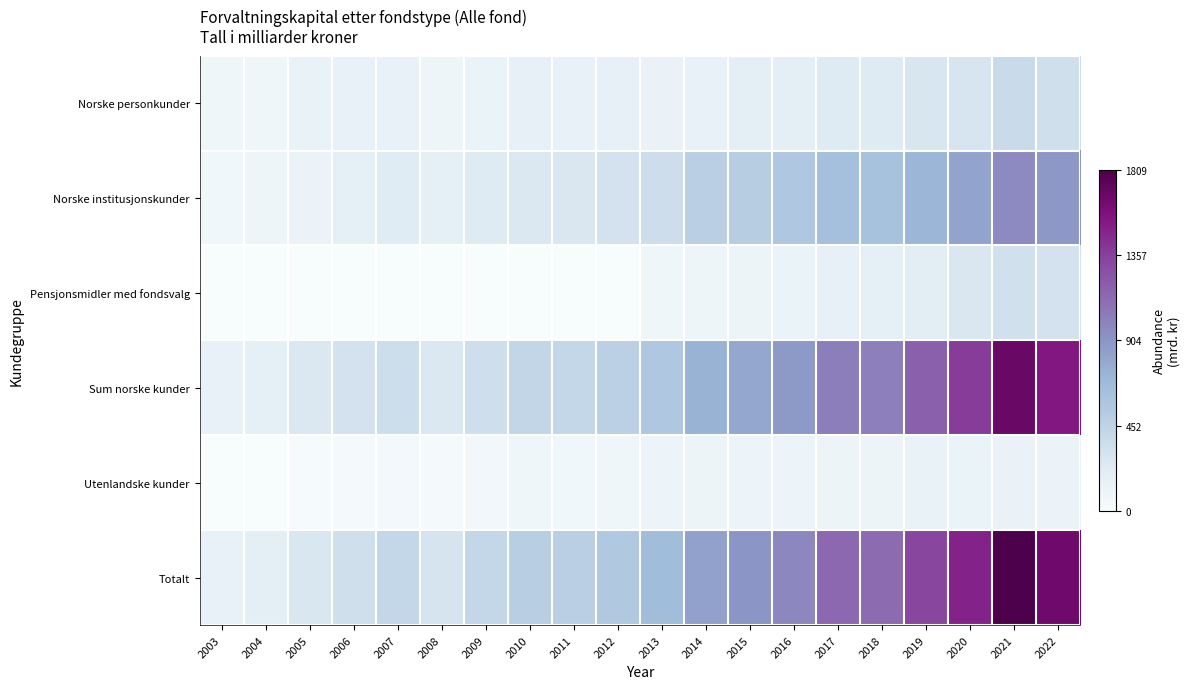

At 2011, list the series in order from smallest to largest.

Pensjonsmidler med fondsvalg, Utenlandske kunder, Norske personkunder, Norske institusjonskunder, Sum norske kunder, Totalt